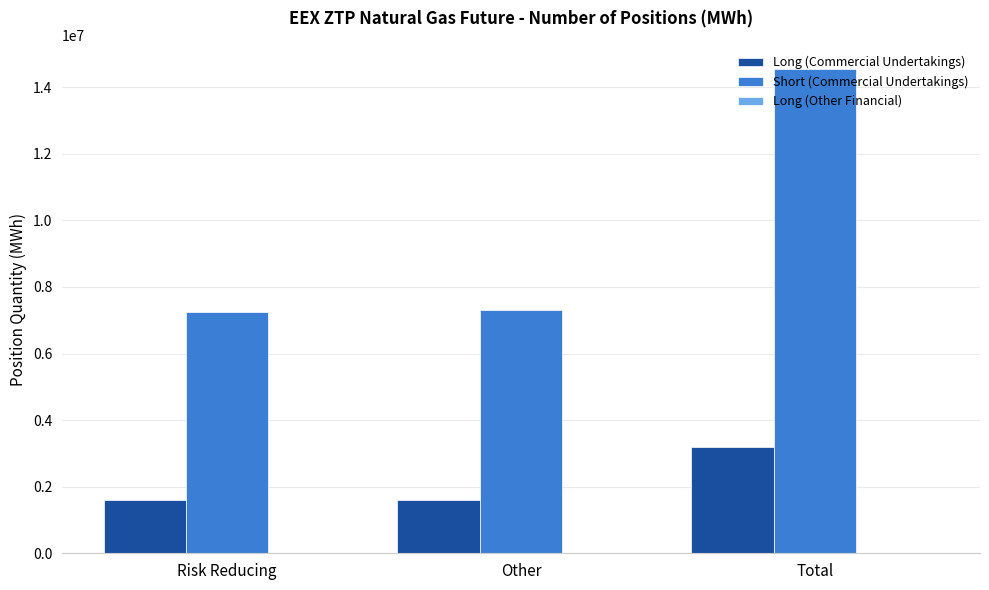

List the series in order of their peak value, highest first.

Short (Commercial Undertakings), Long (Commercial Undertakings)